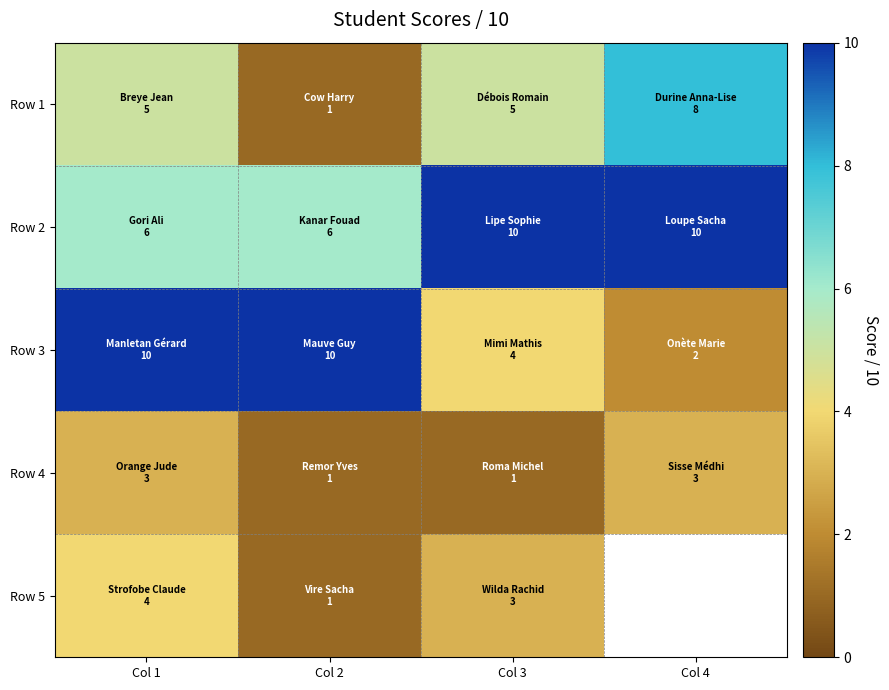

What is the sum of the Row 4 values at Col 1 and Col 4?

6.0